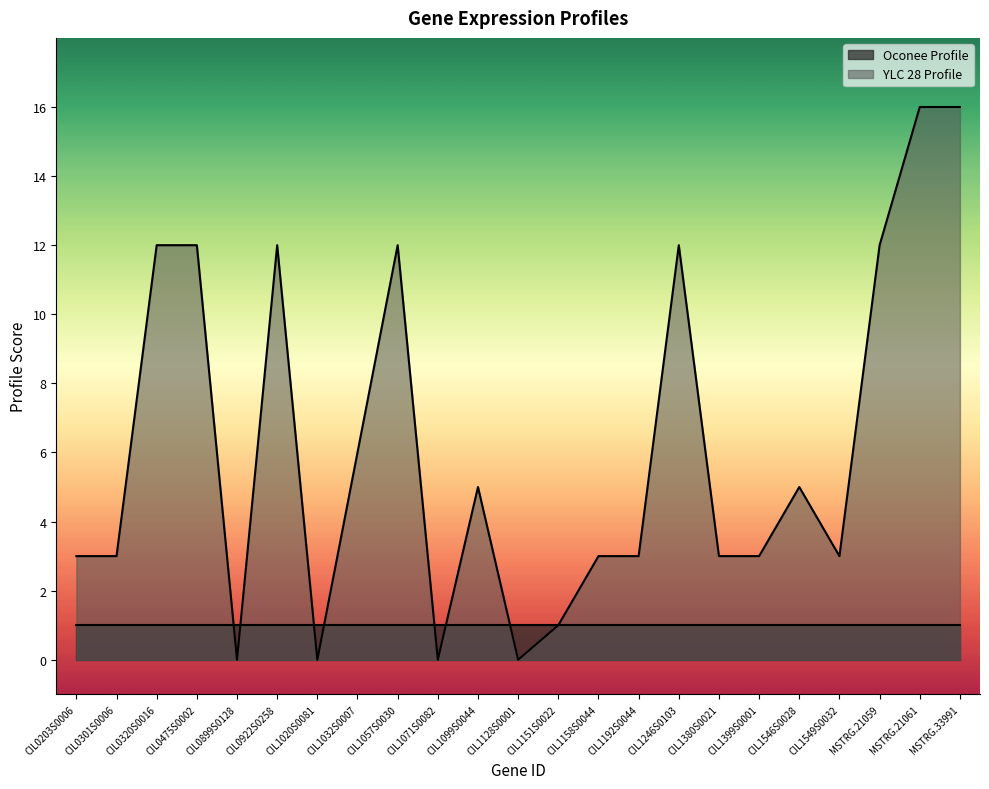

Reading left to right, transcribe all the data shown in this chart.

3	3	12	12	0	12	0	6	12	0	5	0	1	3	3	12	3	3	5	3	12	16	16